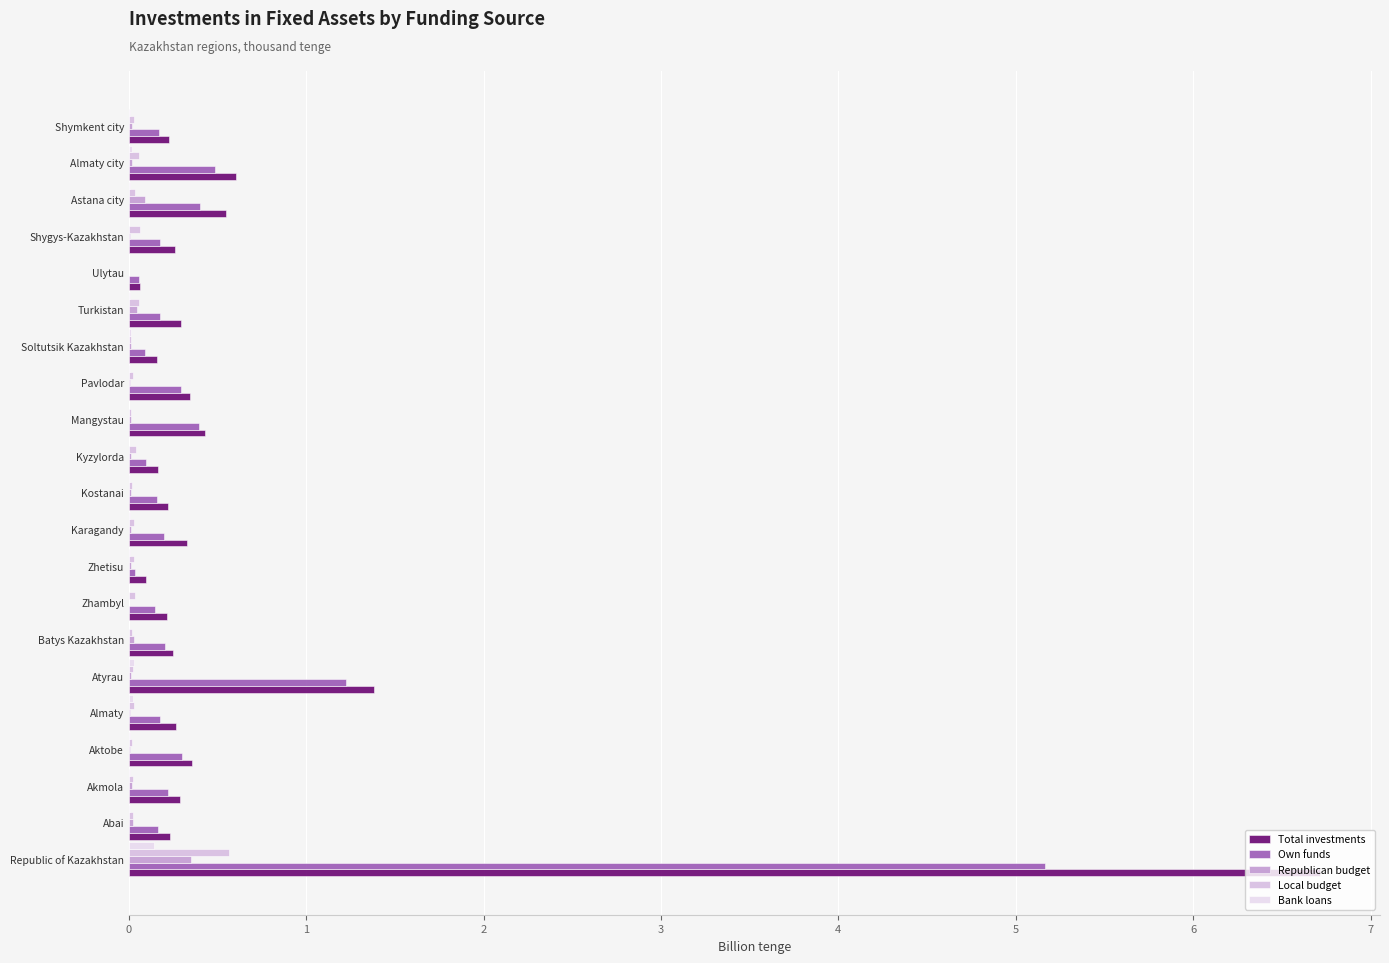

What are all the series names shown in the legend?

Total investments, Own funds, Republican budget, Local budget, Bank loans